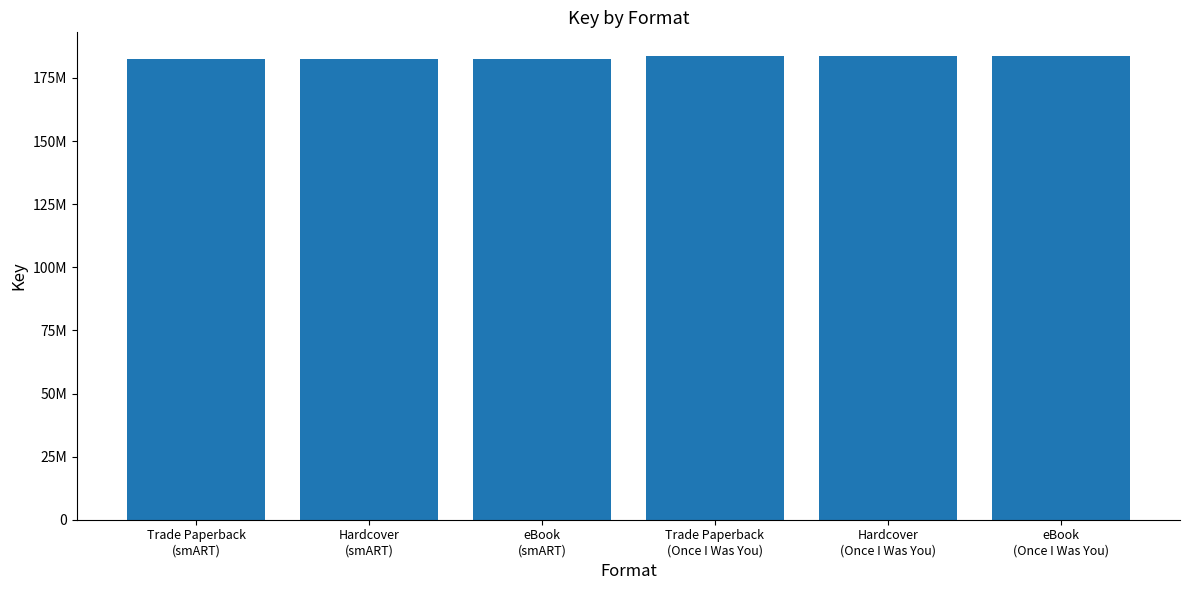

What is the change in value from Trade Paperback
(smART) to Hardcover
(Once I Was You)?

+1252823